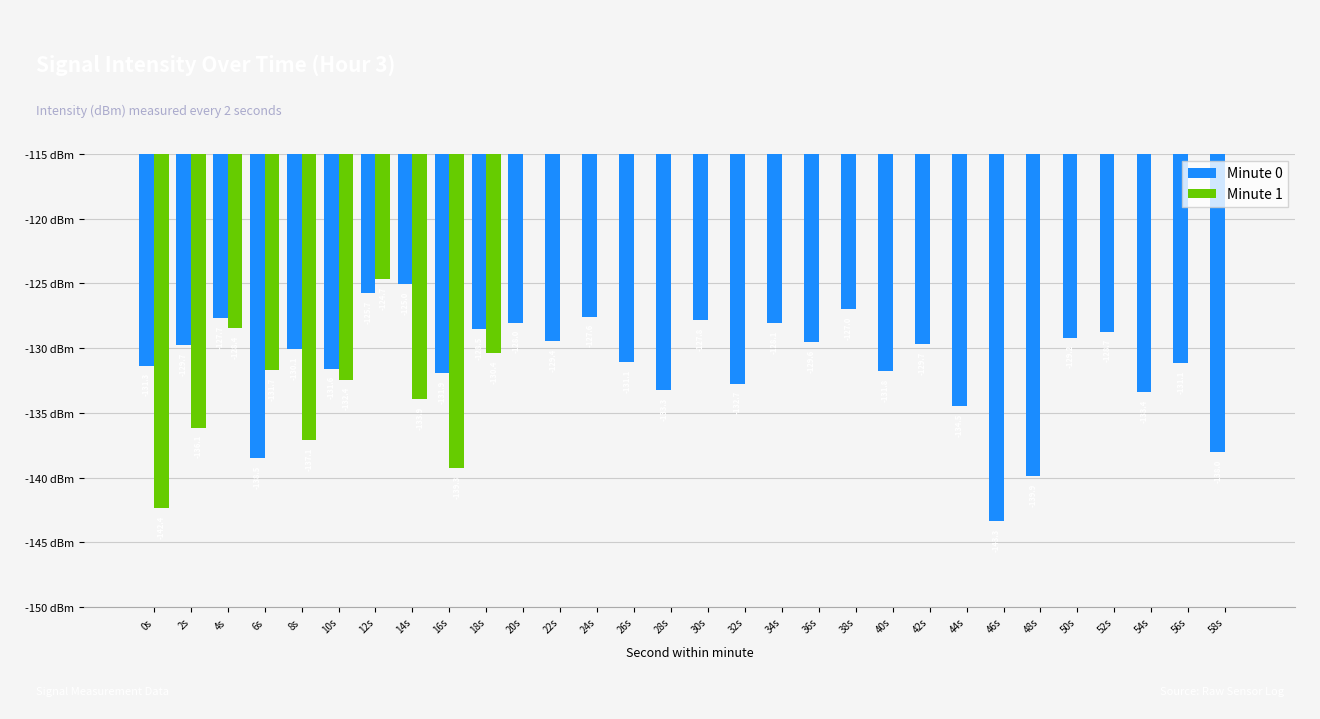

Reading left to right, extract all data points from this chart.

Minute 0: -131.3	-129.7	-127.7	-138.5	-130.1	-131.6	-125.7	-125.0	-131.9	-128.5	-128.0	-129.4	-127.6	-131.1	-133.3	-127.8	-132.7	-128.1	-129.6	-127.0	-131.8	-129.7	-134.5	-143.3	-139.9	-129.2	-128.7	-133.4	-131.1	-138.0
Minute 1: -142.4	-136.1	-128.4	-131.7	-137.1	-132.4	-124.7	-133.9	-139.3	-130.4	0.0	0.0	0.0	0.0	0.0	0.0	0.0	0.0	0.0	0.0	0.0	0.0	0.0	0.0	0.0	0.0	0.0	0.0	0.0	0.0